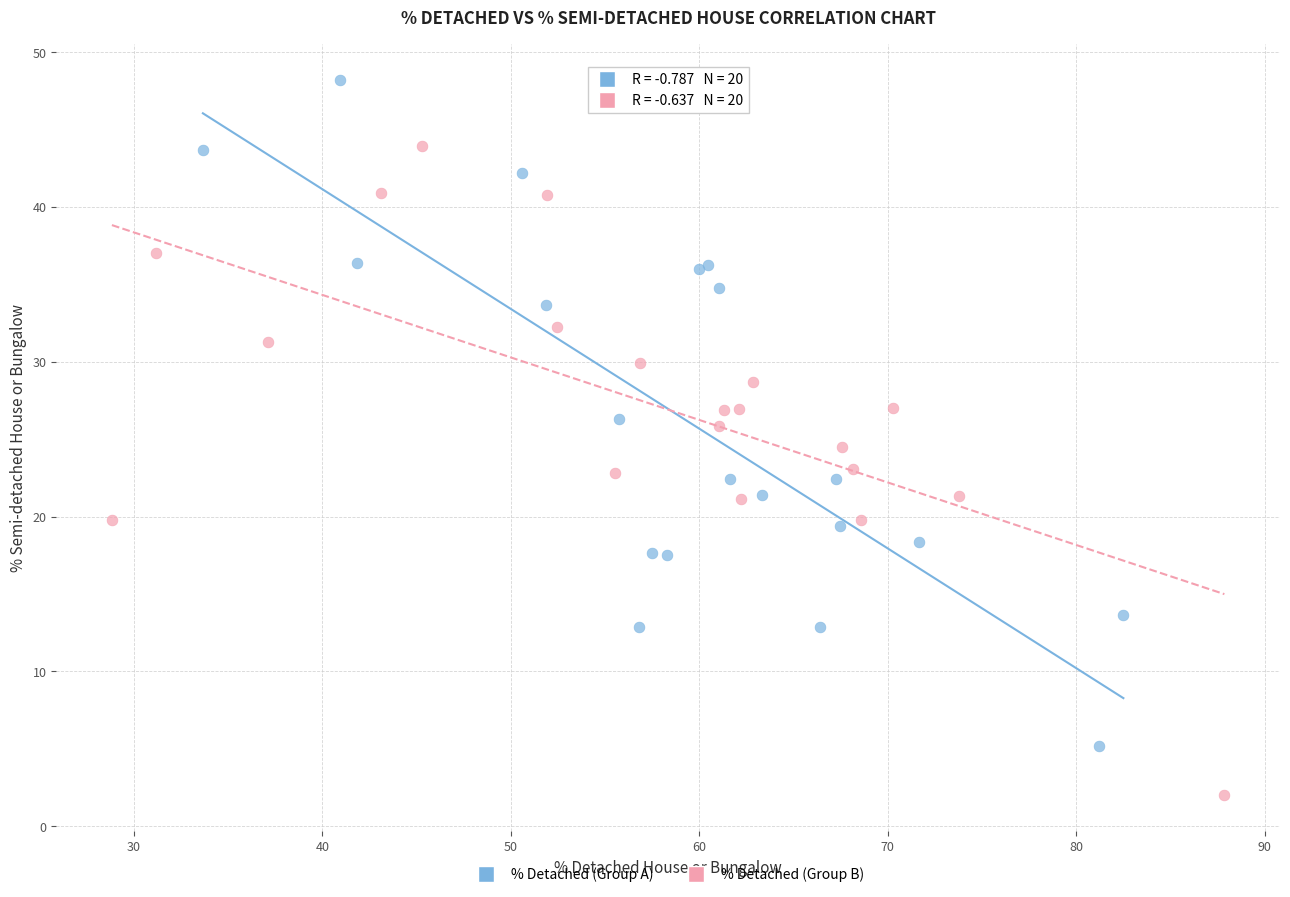

What are all the series names shown in the legend?

% Detached (Group A), % Detached (Group B)